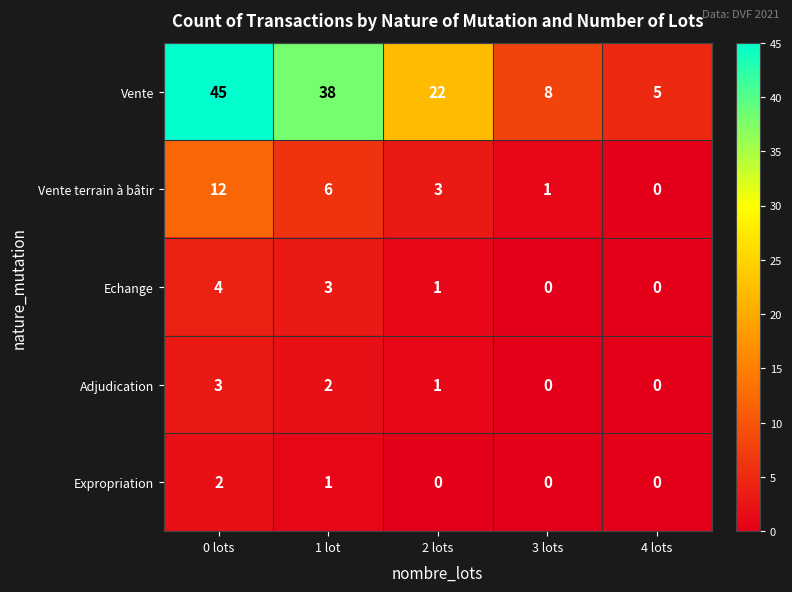

What is the difference between the highest and lowest values at 3 lots?

8